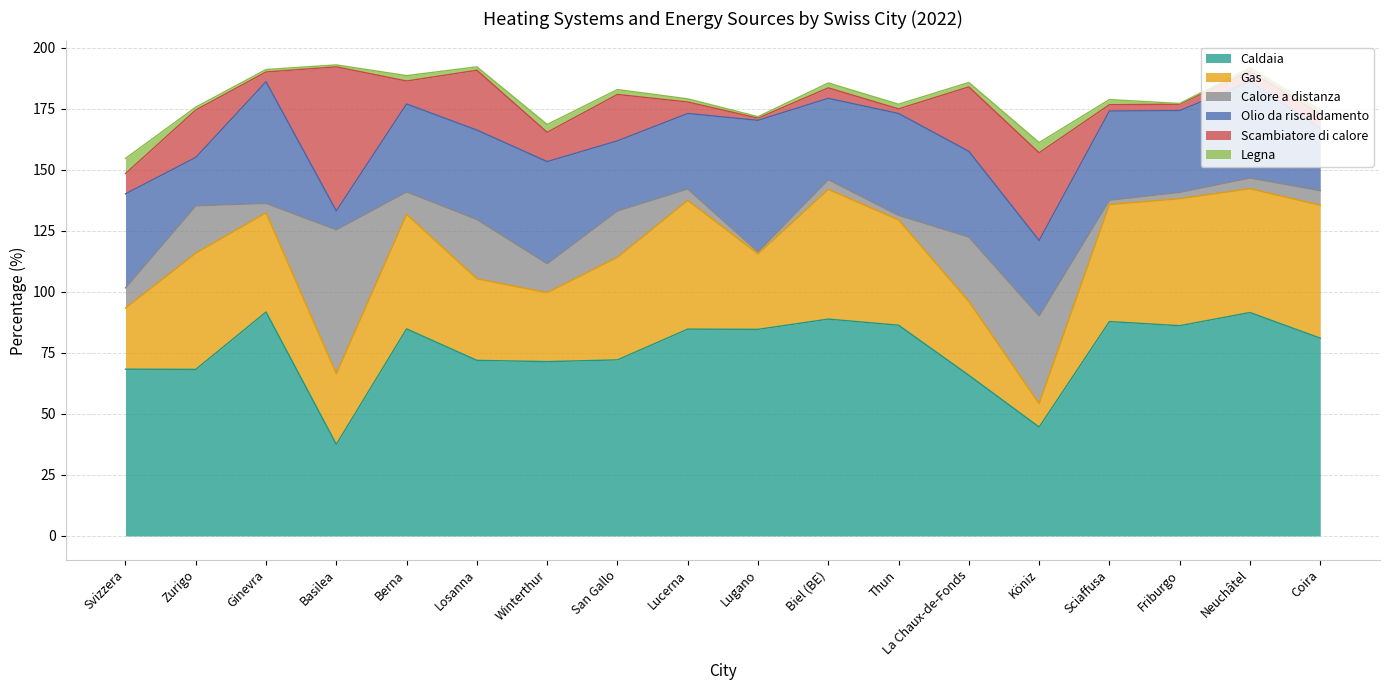

Which category has the lowest value in the Legna series?

Friburgo